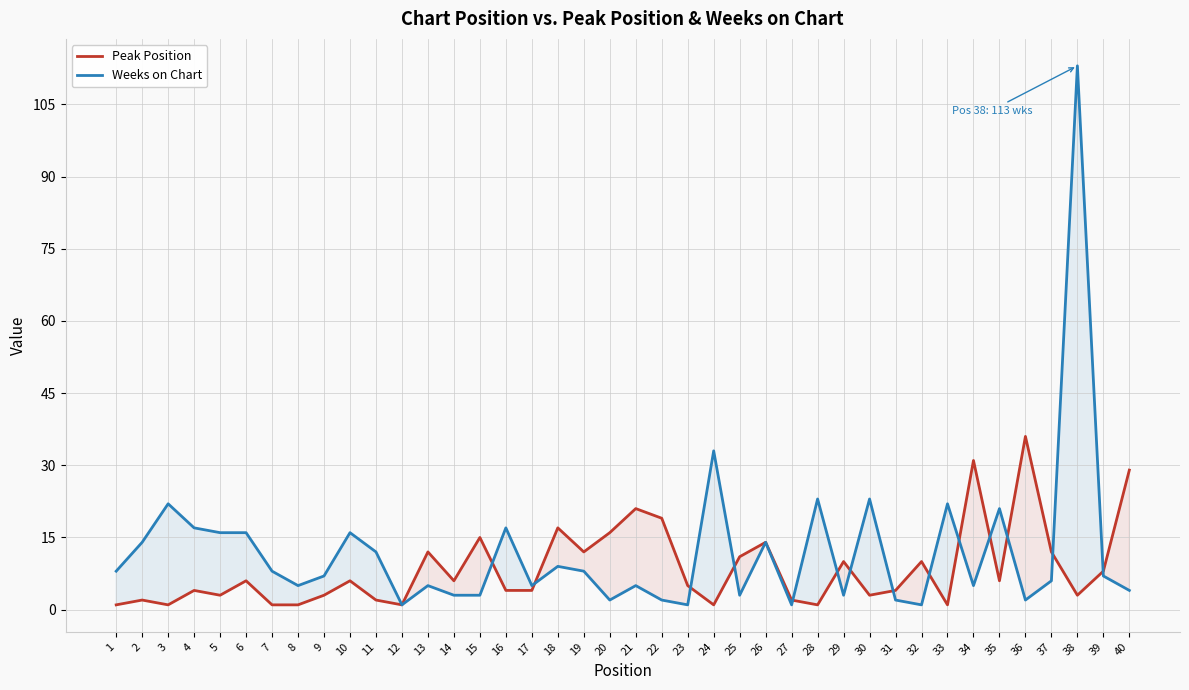

Is this an area chart (filled region under the line)?

No